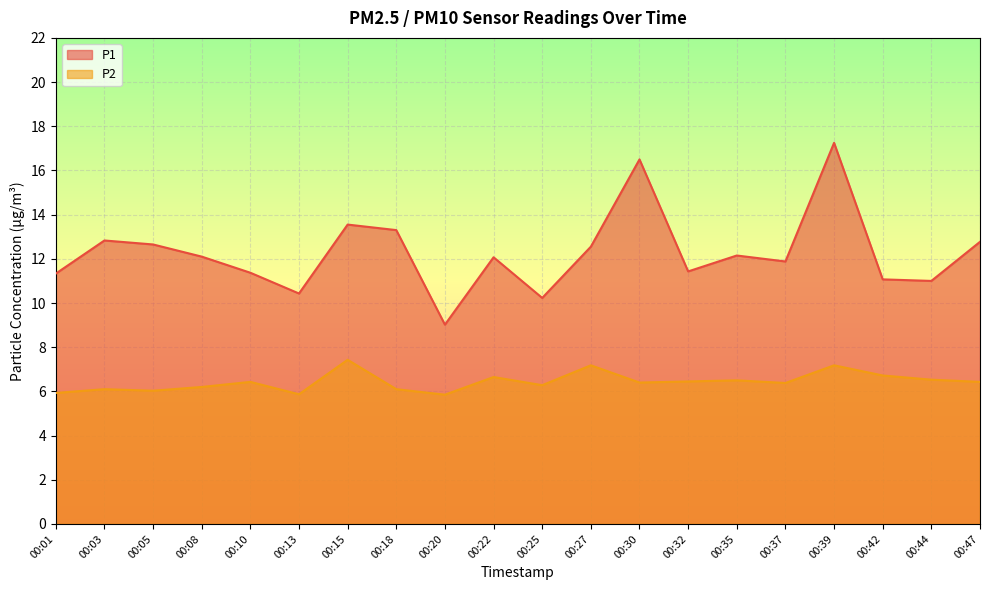

What is the difference between the second highest and second lowest values in the P2 series?

1.3